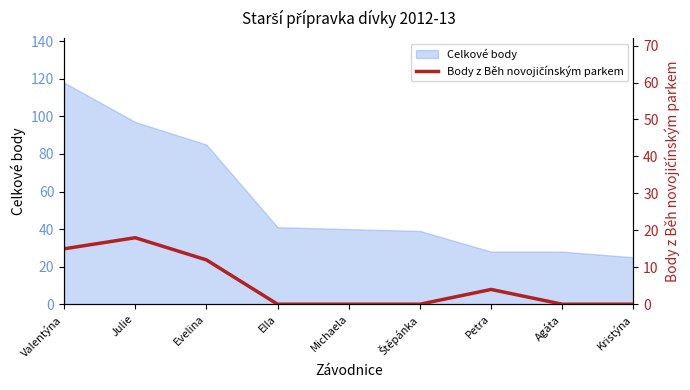

How many points are higher than both their immediate neighbors (excluding endpoints)?

2